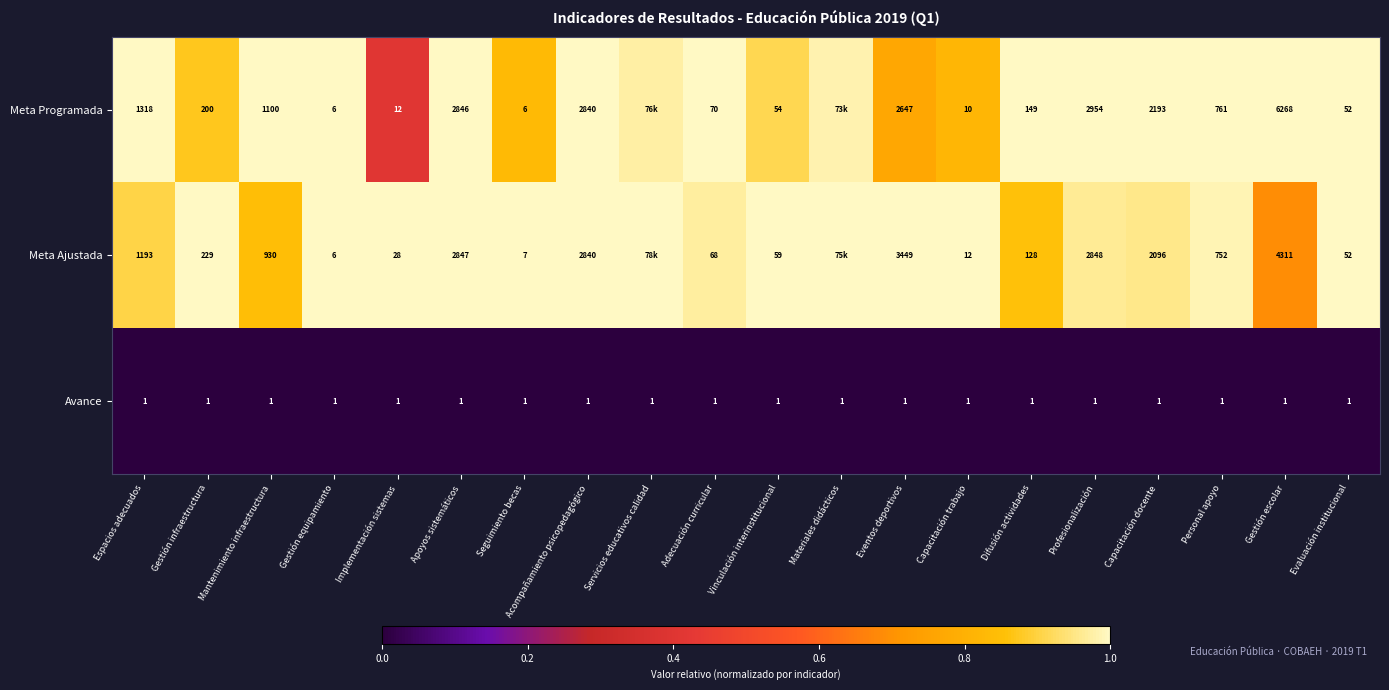

Is the value of Meta Programada at Espacios adecuados greater than the value of Meta Ajustada at Gestión infraestructura?

Yes